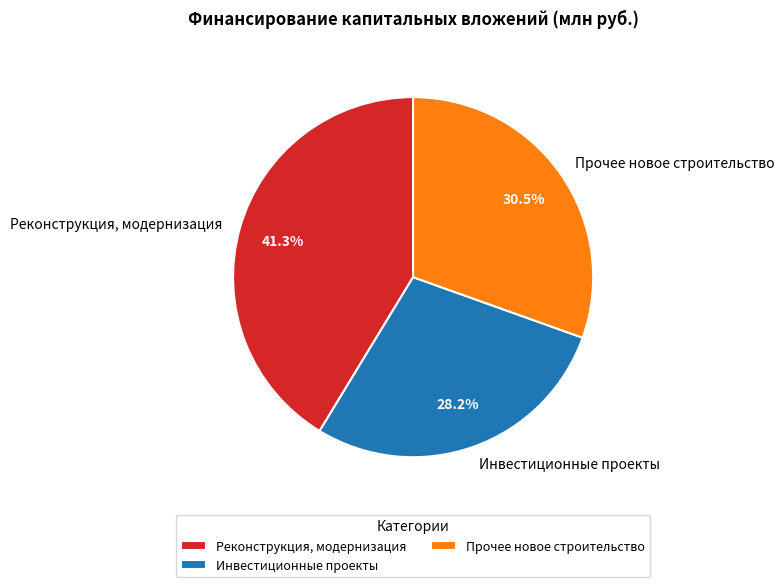

What is the ratio of the value at Реконструкция, модернизация to the value at Инвестиционные проекты?

1.5